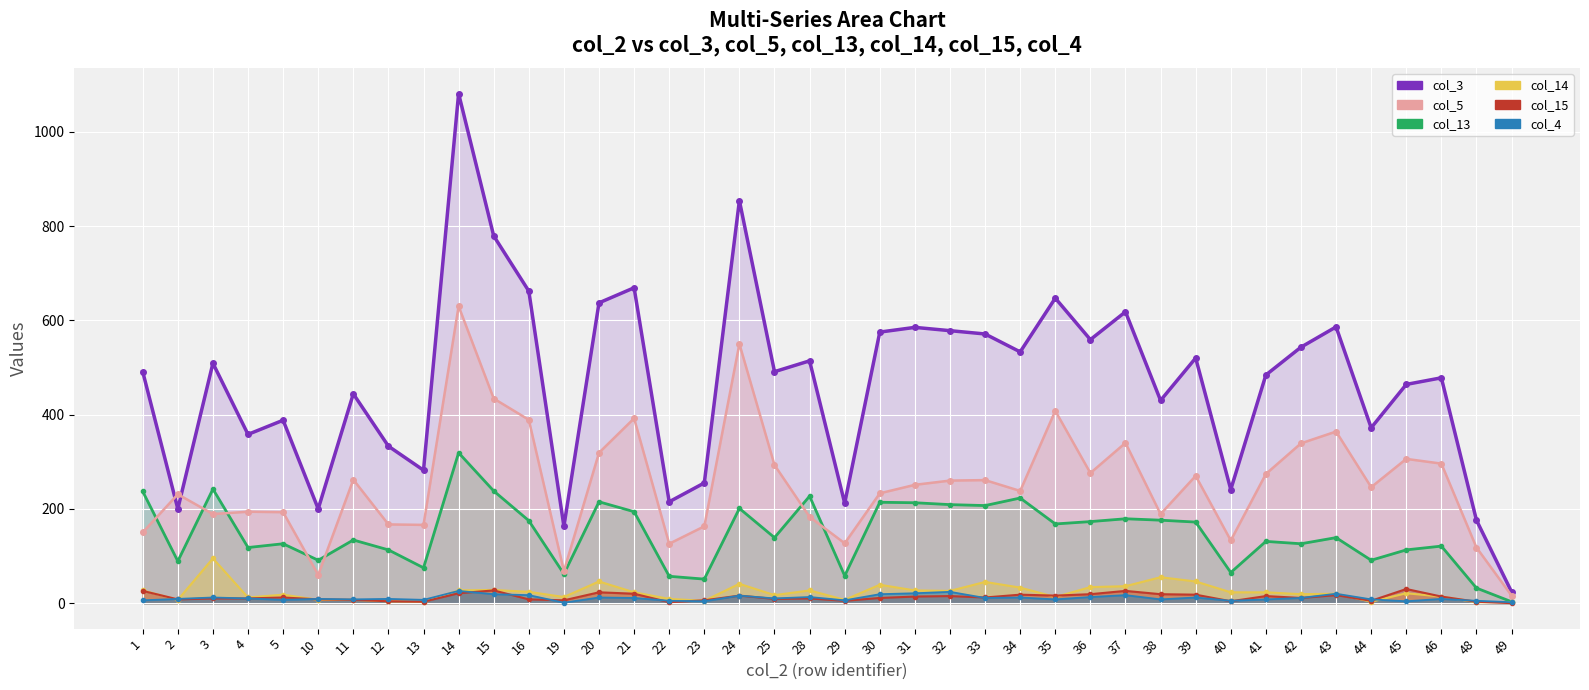

What is the sum of all col_14 line values?

928